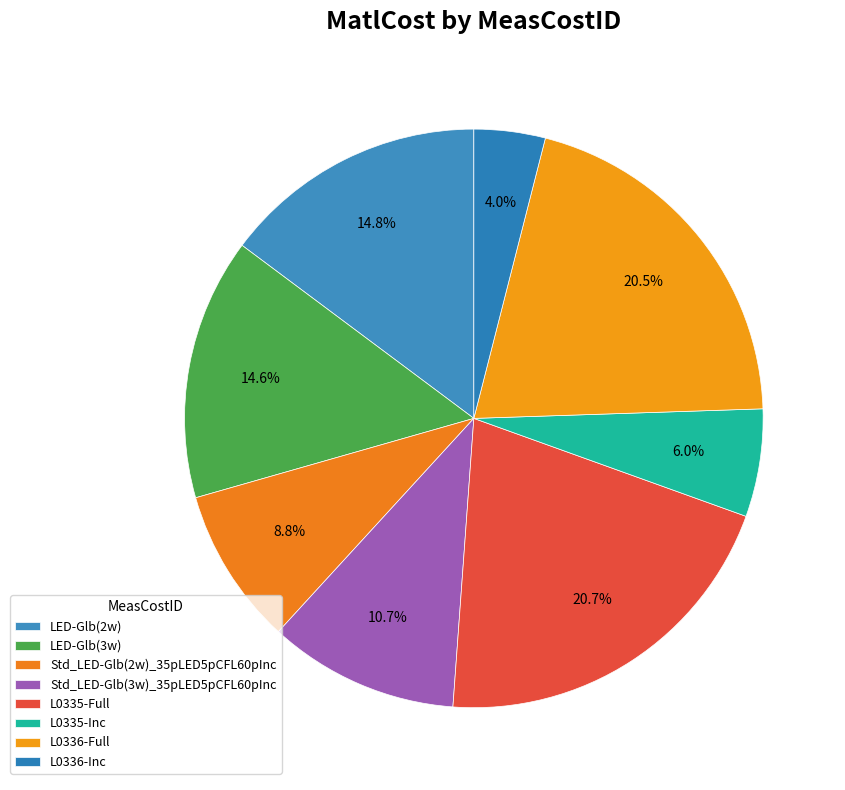

True or false: Std_LED-Glb(2w)_35pLED5pCFL60pInc accounts for 9% of the total.

True